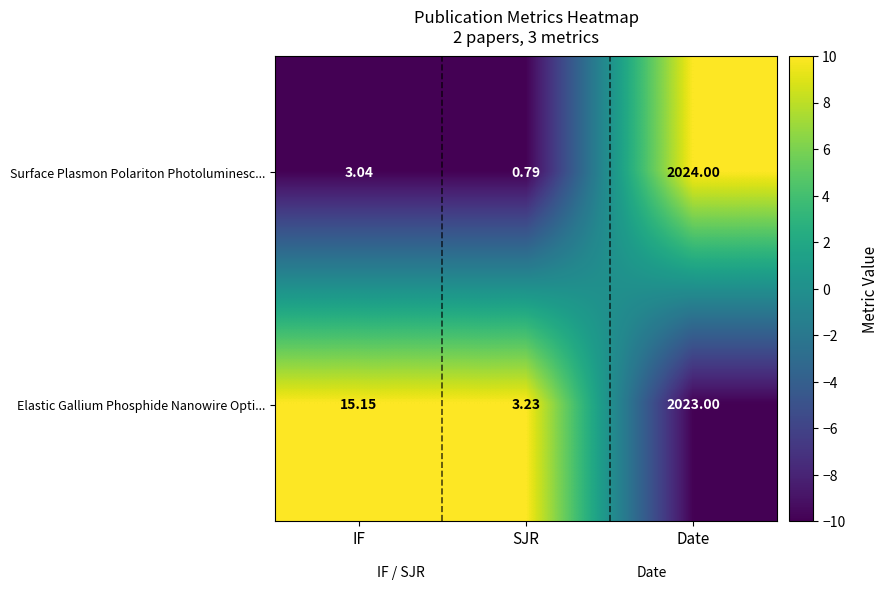

At which label is Elastic Gallium Phosphide Nanowire Opti... closest to 1013?

IF